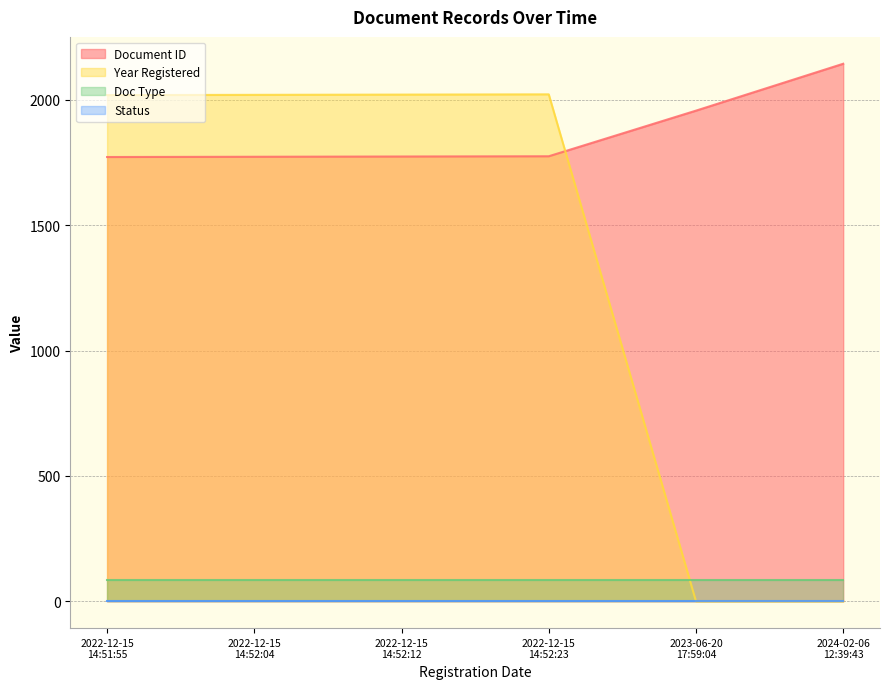

True or false: Year Registered has more than 1 interior local peaks.

False